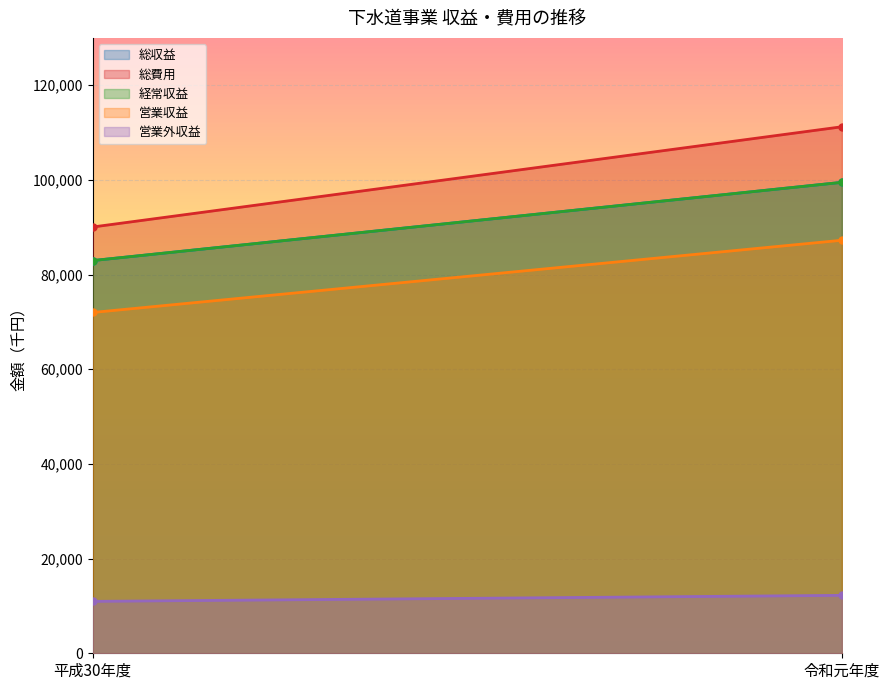

Is the value of 総費用 at 平成30年度 greater than the value of 営業外収益 at 令和元年度?

Yes